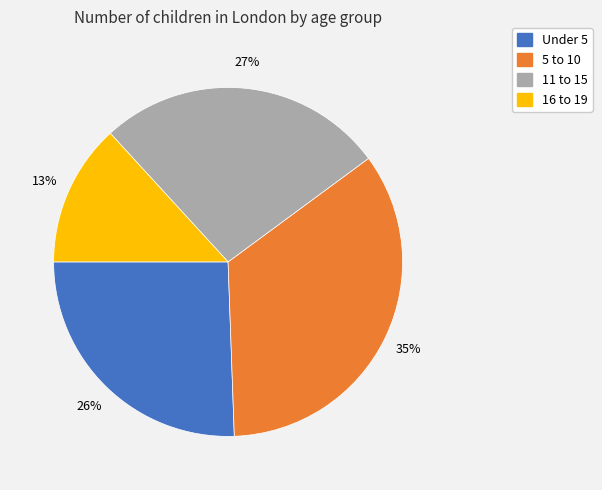

To the nearest percent, what percentage of the pie is 5 to 10?

35%